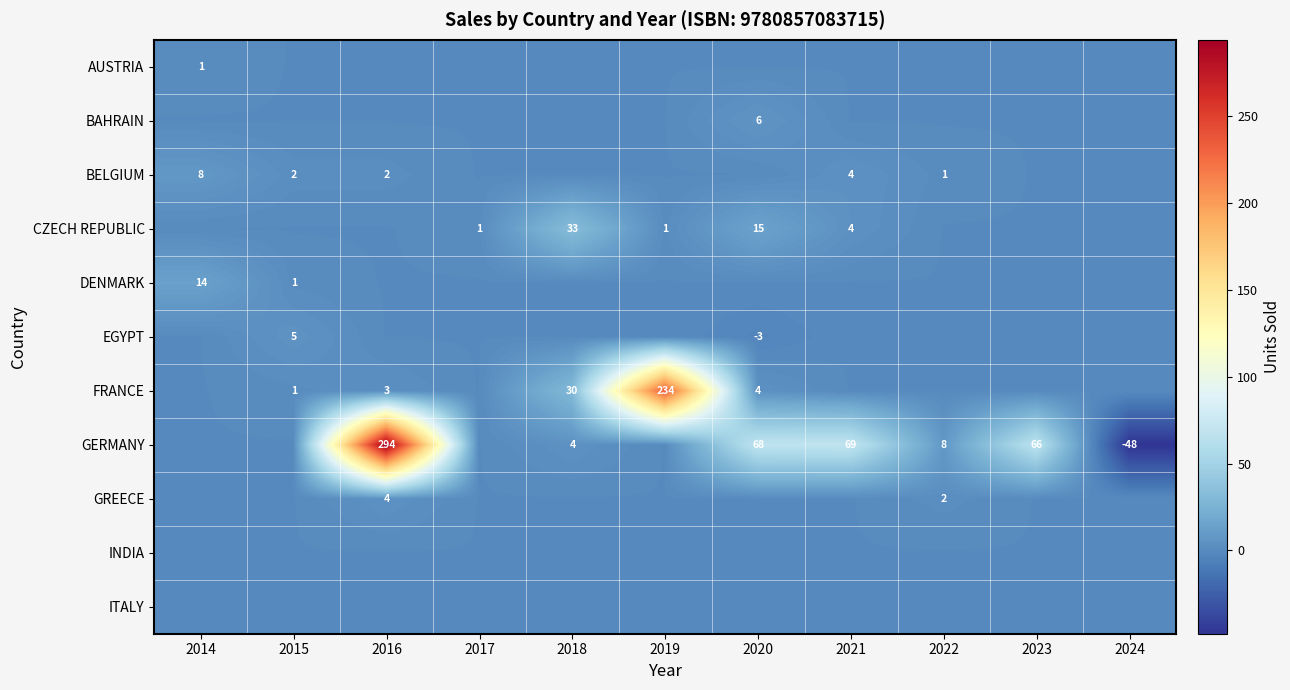

Is it true that CZECH REPUBLIC equals 4 at 2021?

True